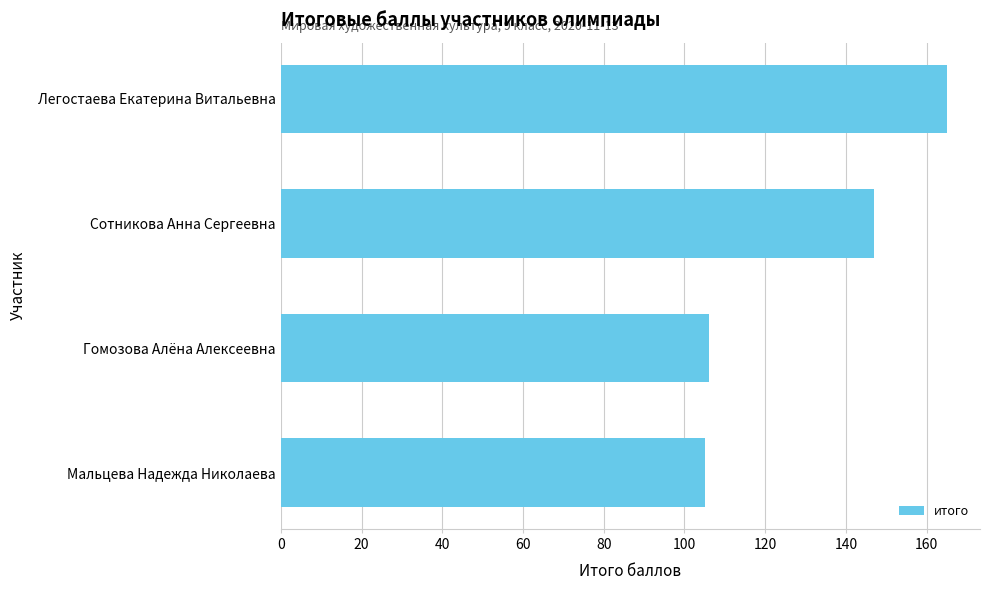

Reading bottom to top, transcribe all the data shown in this chart.

Мальцева Надежда Николаева=105	Гомозова Алёна Алексеевна=106	Сотникова Анна Сергеевна=147	Легостаева Екатерина Витальевна=165